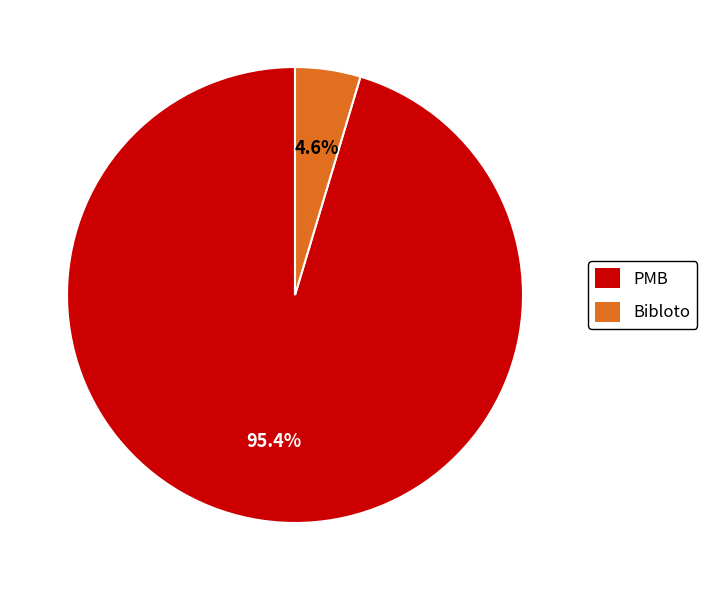

What percentage do Bibloto and PMB together represent?

100.0%